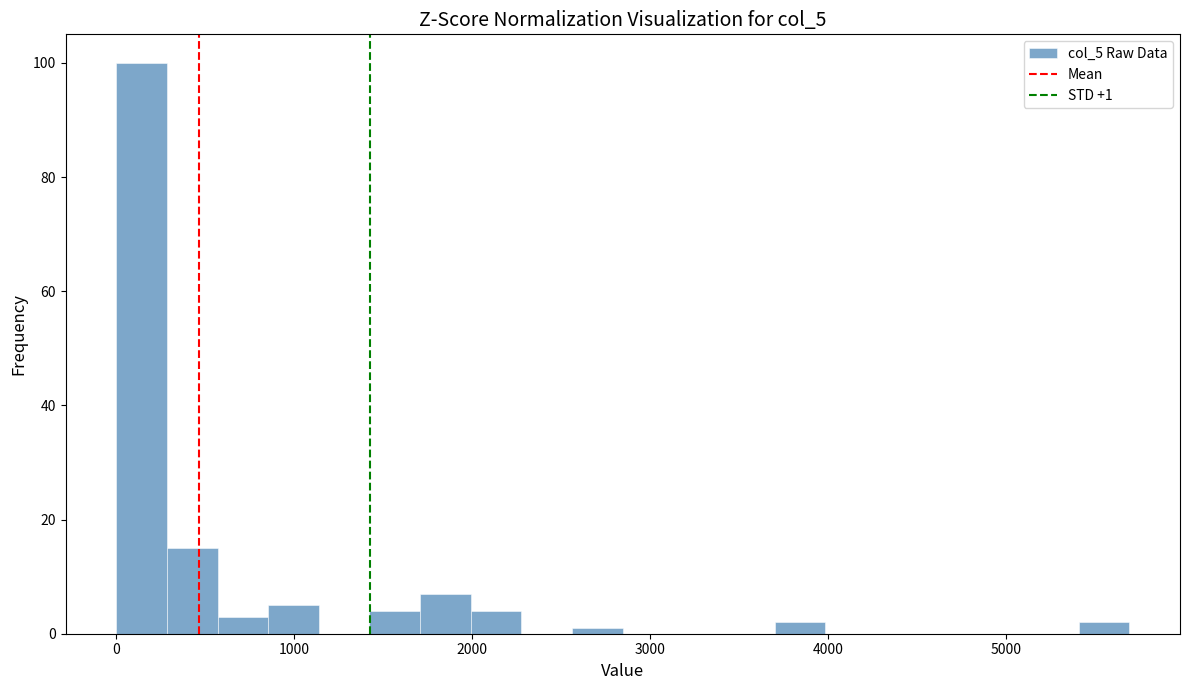

Read against the x-axis, roughly where is the centre of the tallest bar?

100